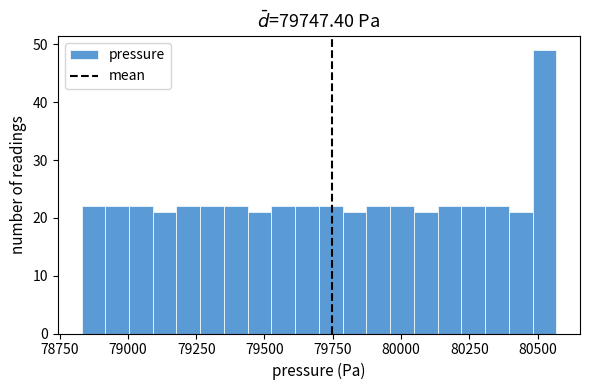

Read against the x-axis, roughly where is the centre of the tallest bar?

80550